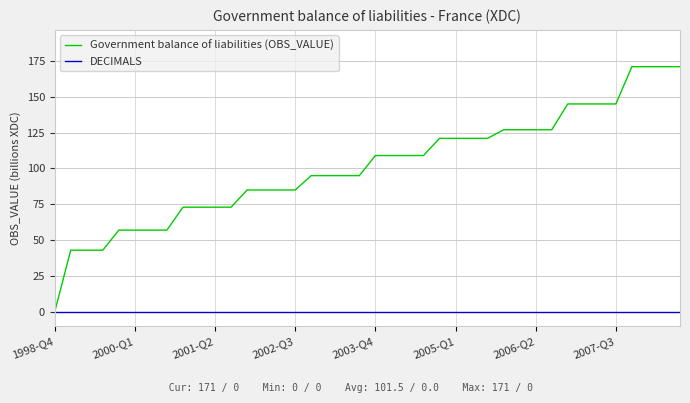

Which series has the widest spread of values?

Government balance of liabilities (OBS_VALUE)